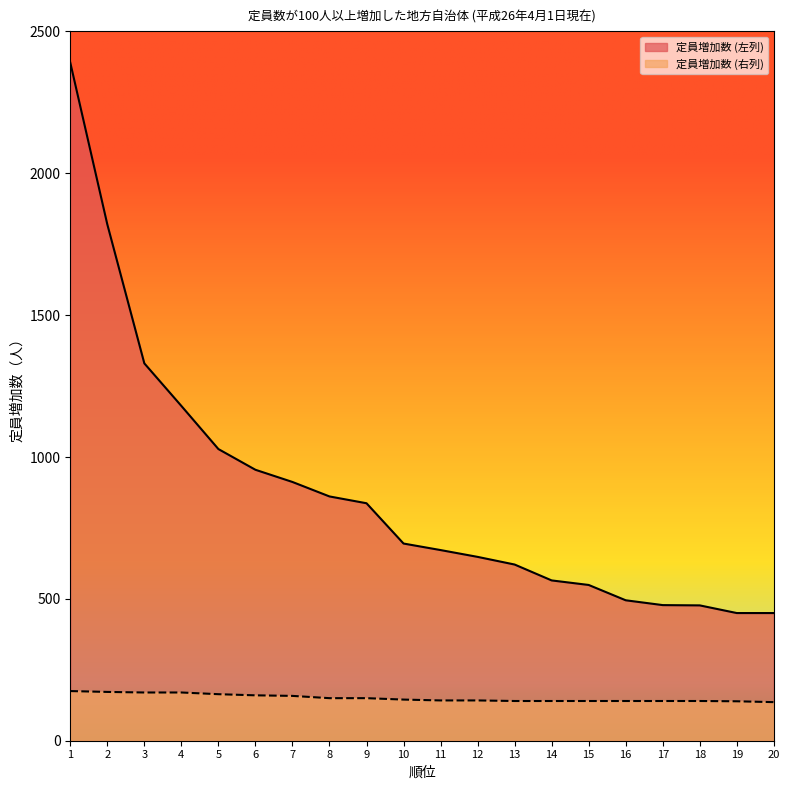

Is the value of 定員増加数 (右列) at 8 greater than the value of 定員増加数 (左列) at 7?

No